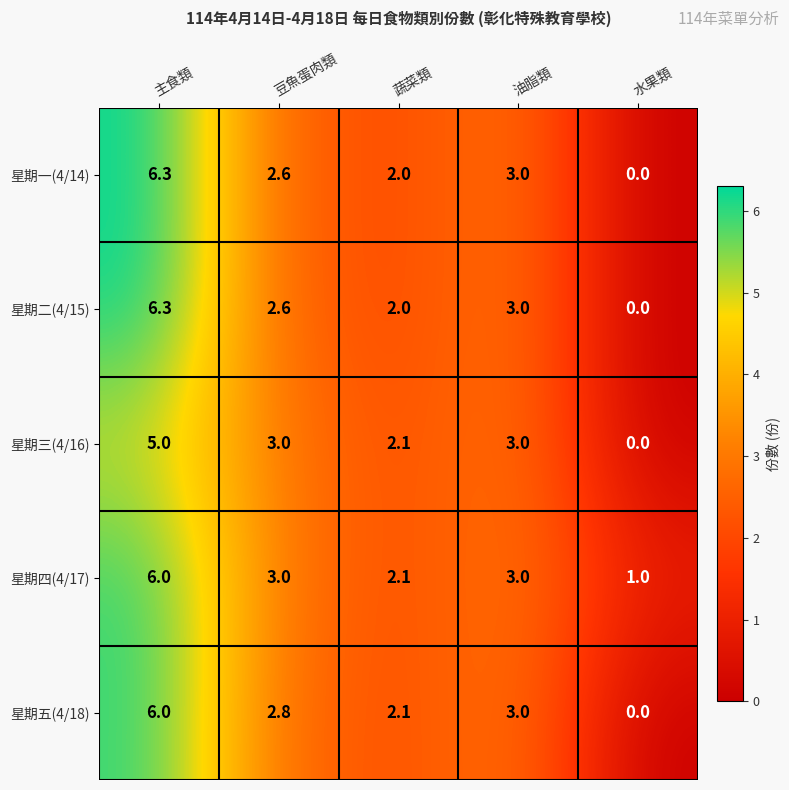

List the labels in order of 星期五(4/18) value, smallest first.

水果類, 蔬菜類, 豆魚蛋肉類, 油脂類, 主食類